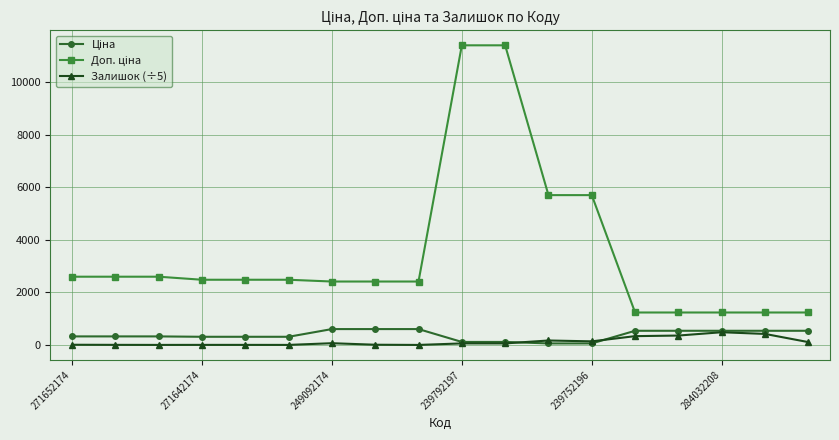

What is the maximum value shown in the chart?

11410.0